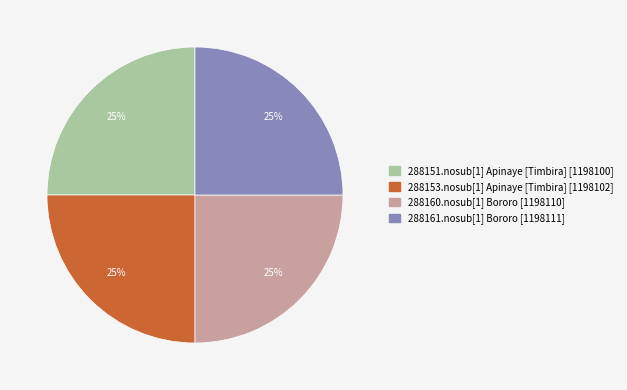

To the nearest percent, what is the combined percentage of 288160.nosub[1] Bororo and 288151.nosub[1] Apinaye [Timbira]?

50%